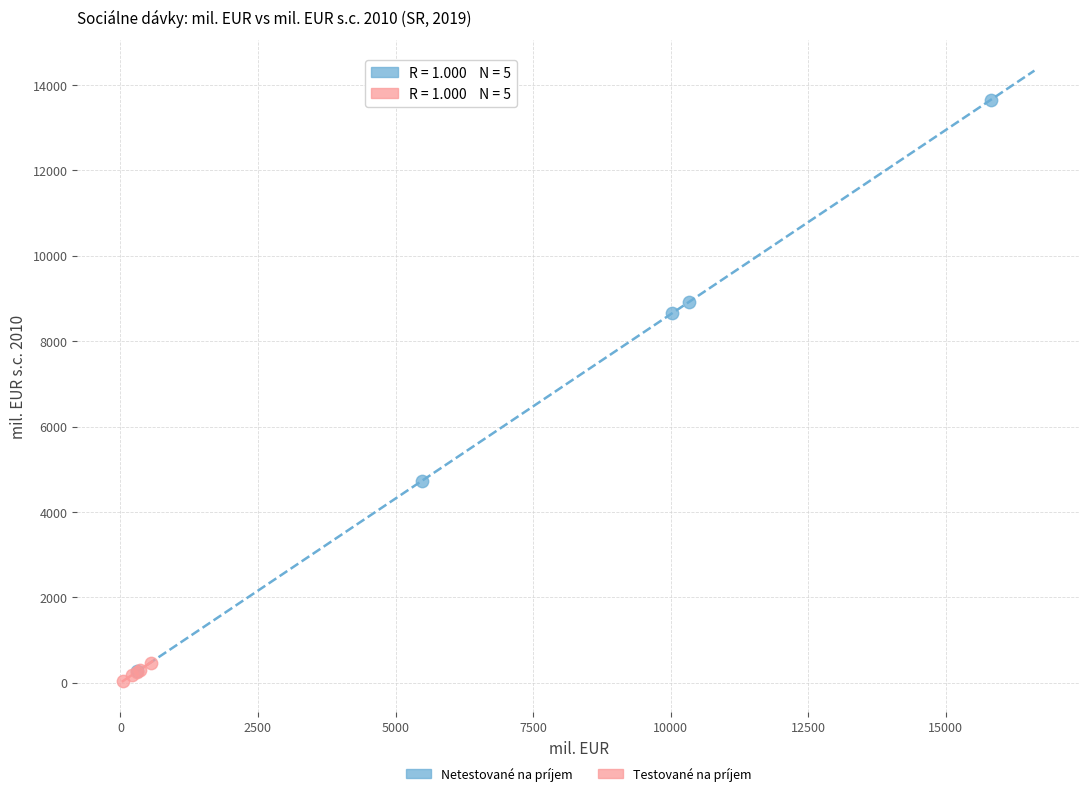

Which series contains the highest Y value?

Netestované na príjem